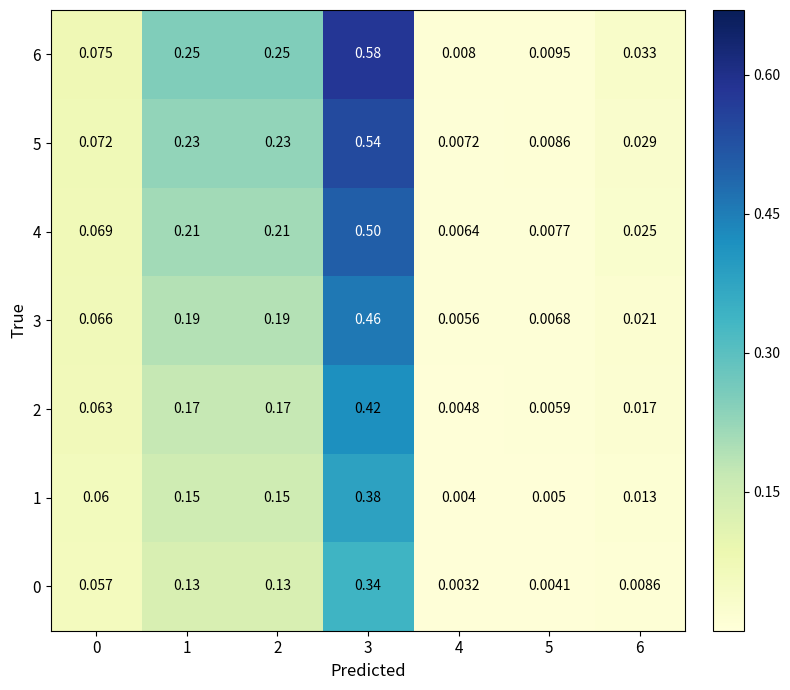

Is the value of 0 at 3 greater than the value of 1 at 4?

Yes